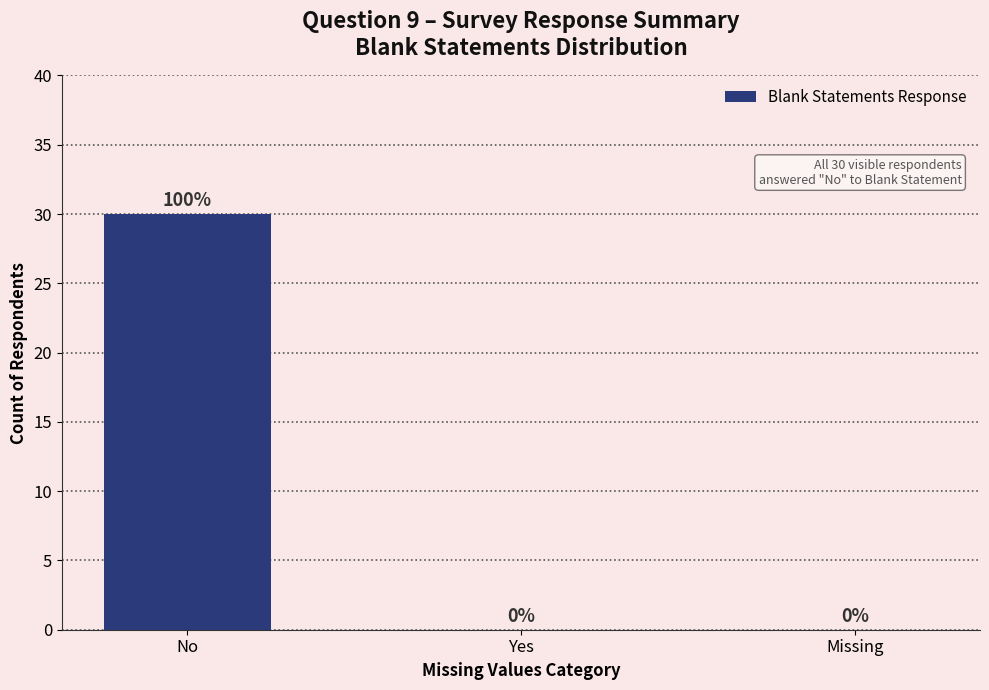

Count the values in the range 0 to 30.

3